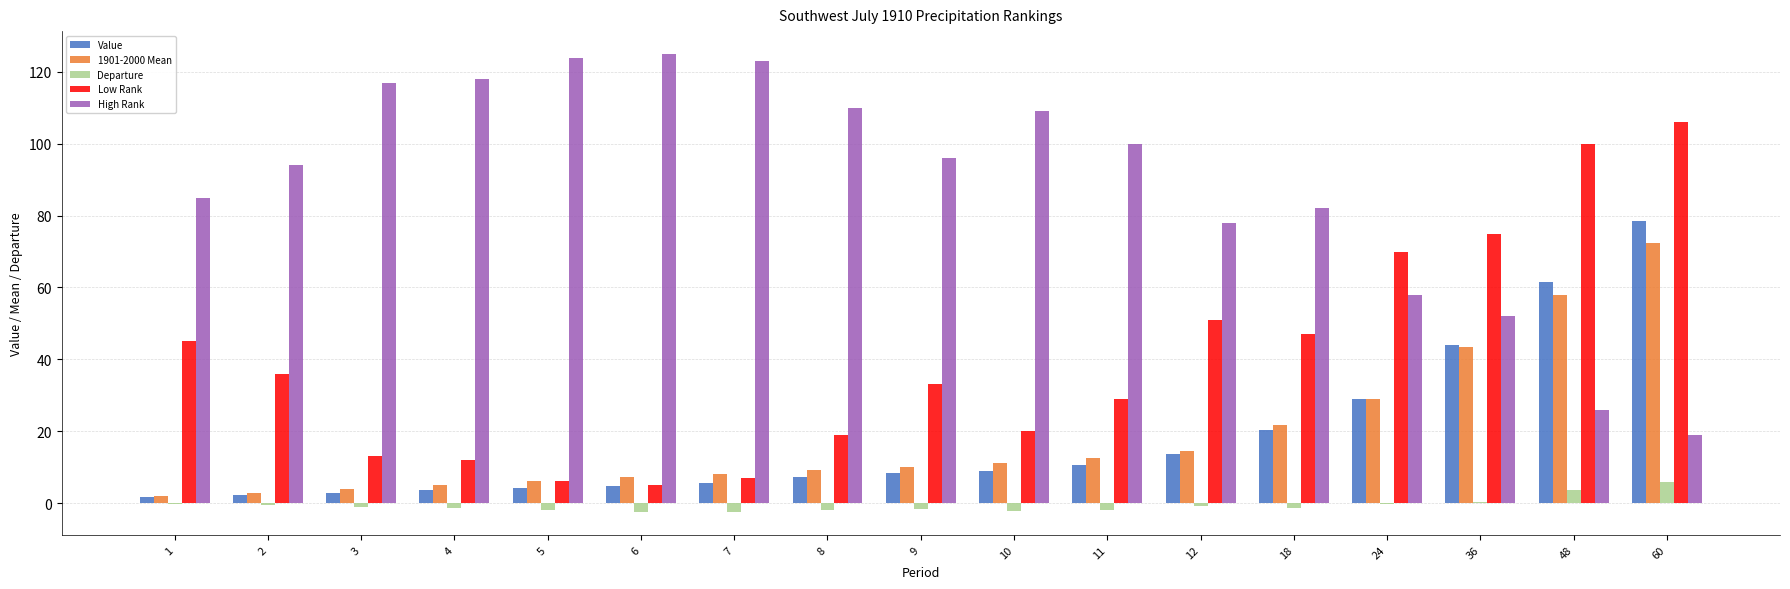

What are all the series names shown in the legend?

Value, 1901-2000 Mean, Departure, Low Rank, High Rank